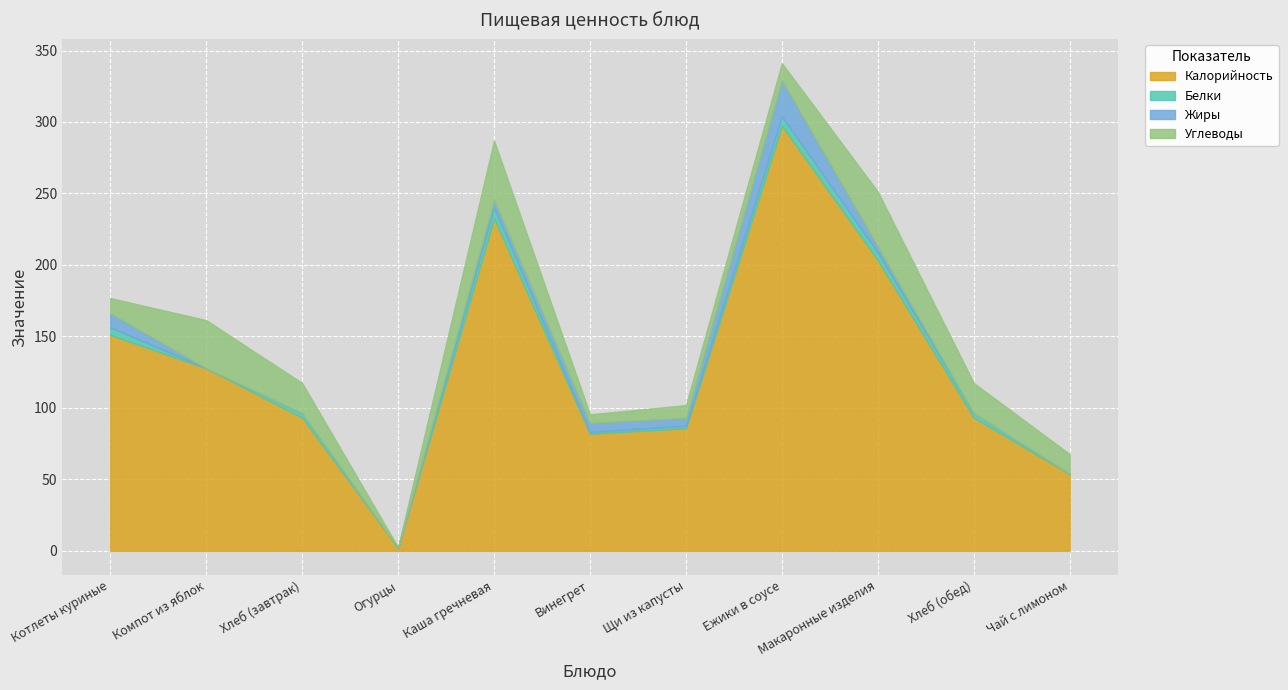

Which category has the lowest value in the Калорийность series?

Огурцы